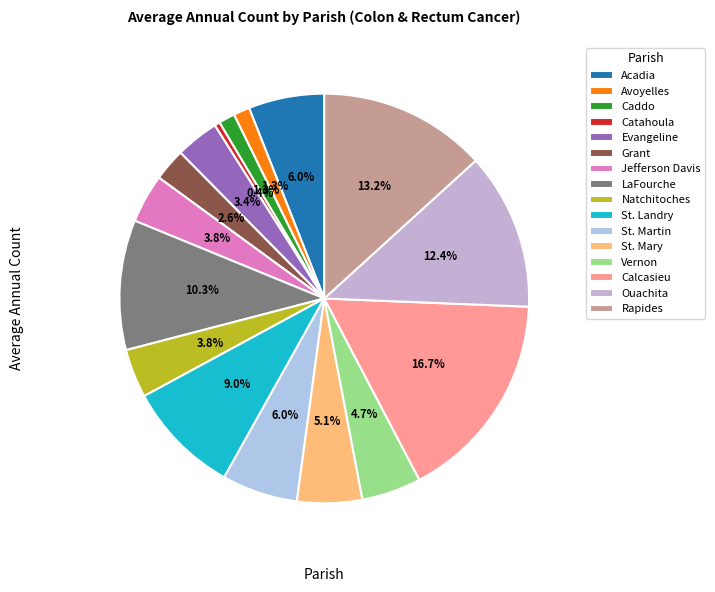

To the nearest percent, what percentage of the pie is Rapides?

13%